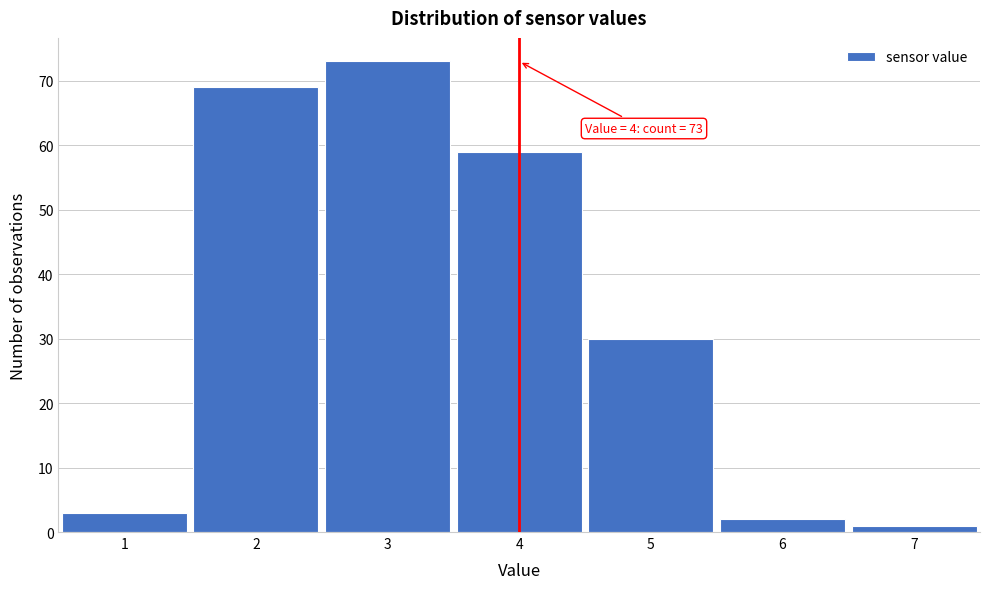

Which range on the x-axis has the tallest bar?

2.5 to 3.5